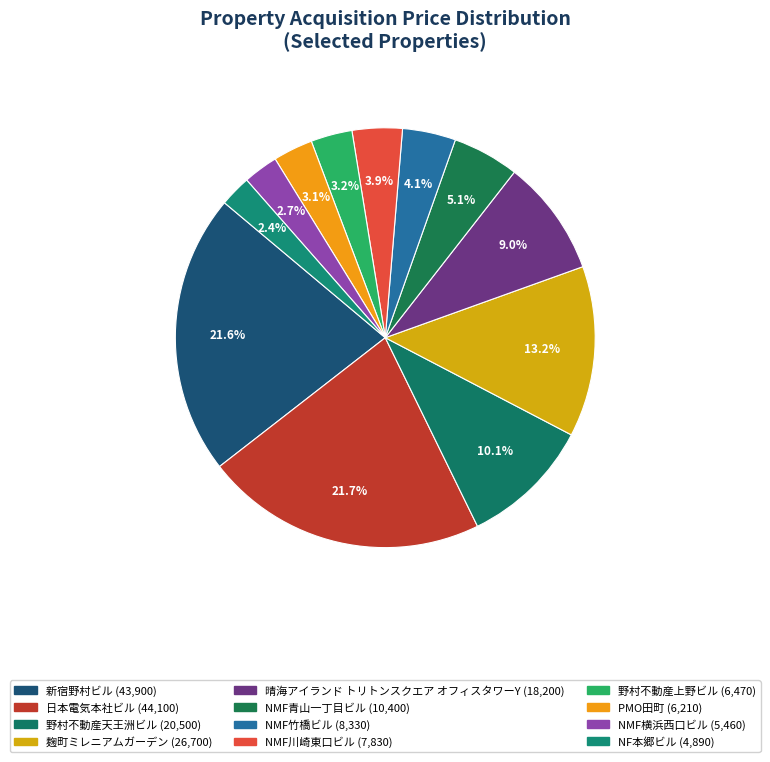

What is the largest slice in the pie chart?

日本電気本社ビル